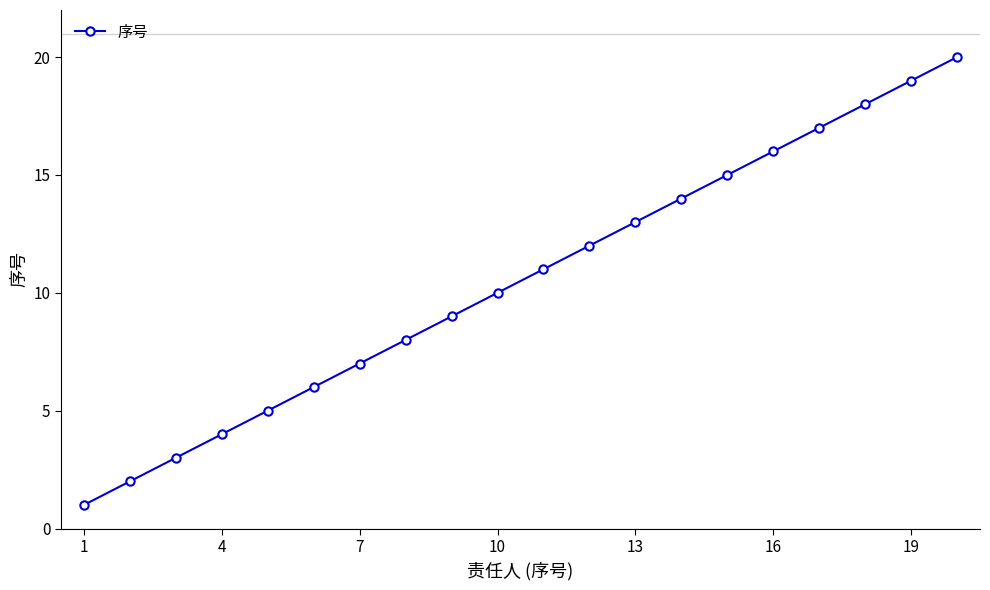

What is the sum of all values?

210